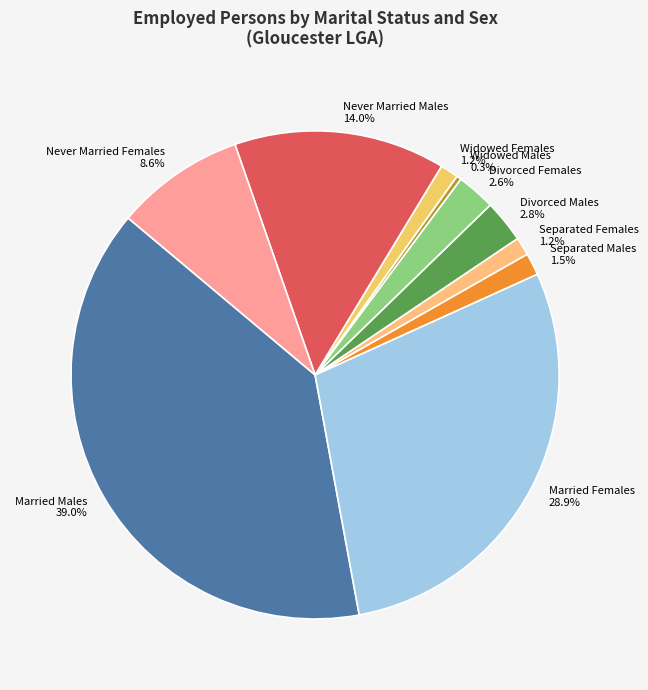

What percentage do Separated Females and Widowed Females together represent?

2.4%